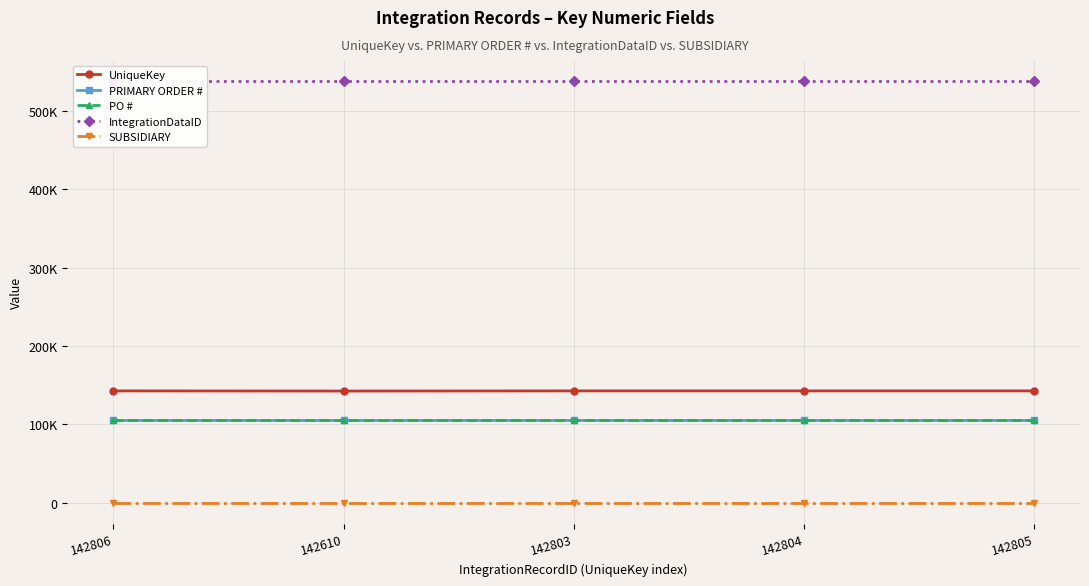

True or false: PO # and IntegrationDataID intersect in this chart.

False